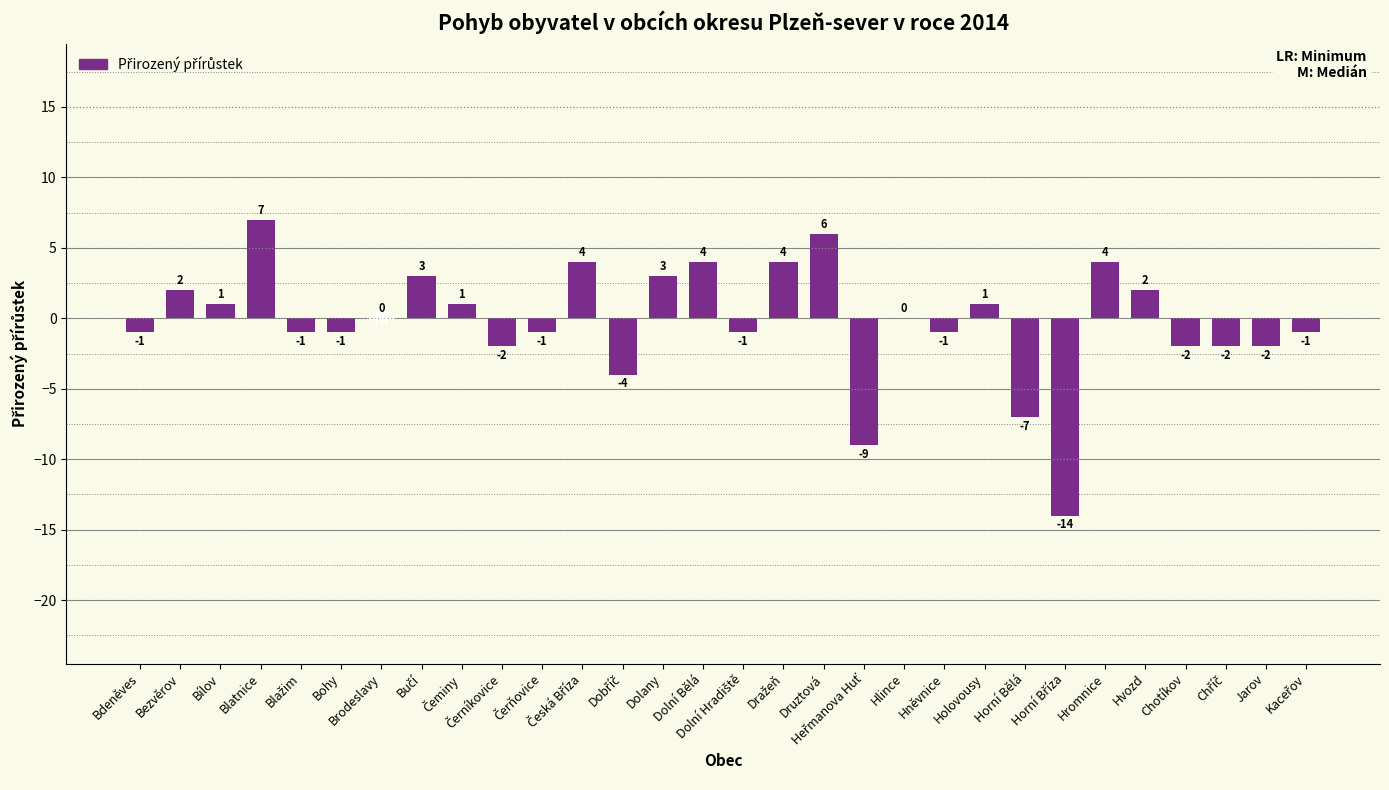

Which label corresponds to the largest value in the chart?

Blatnice